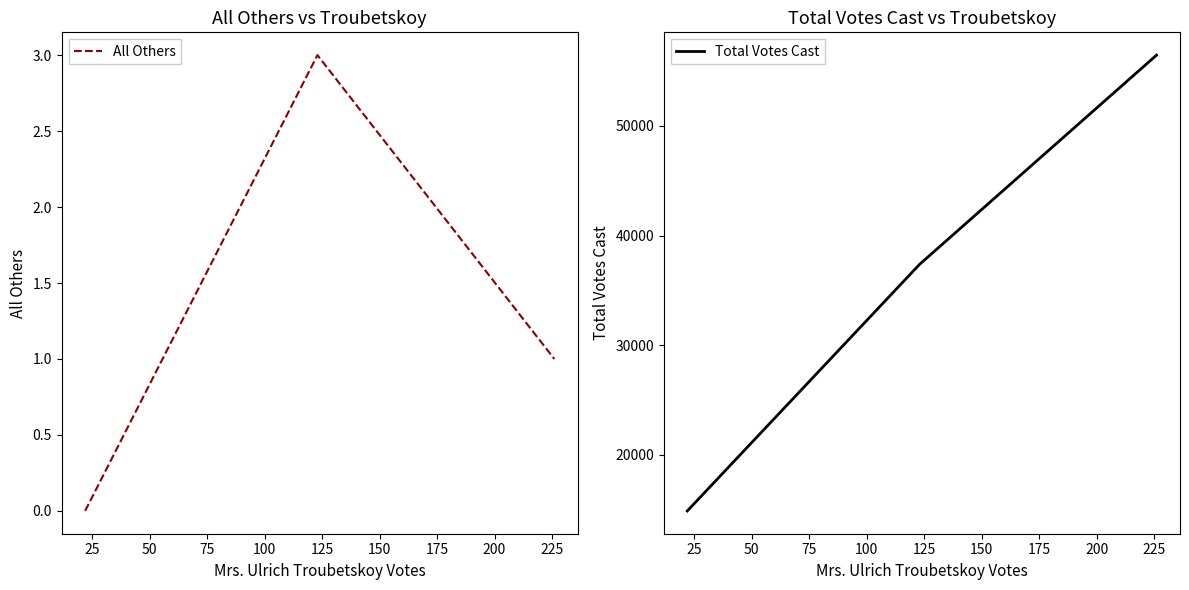

The value of All Others at 25 is 2. True or false?

False